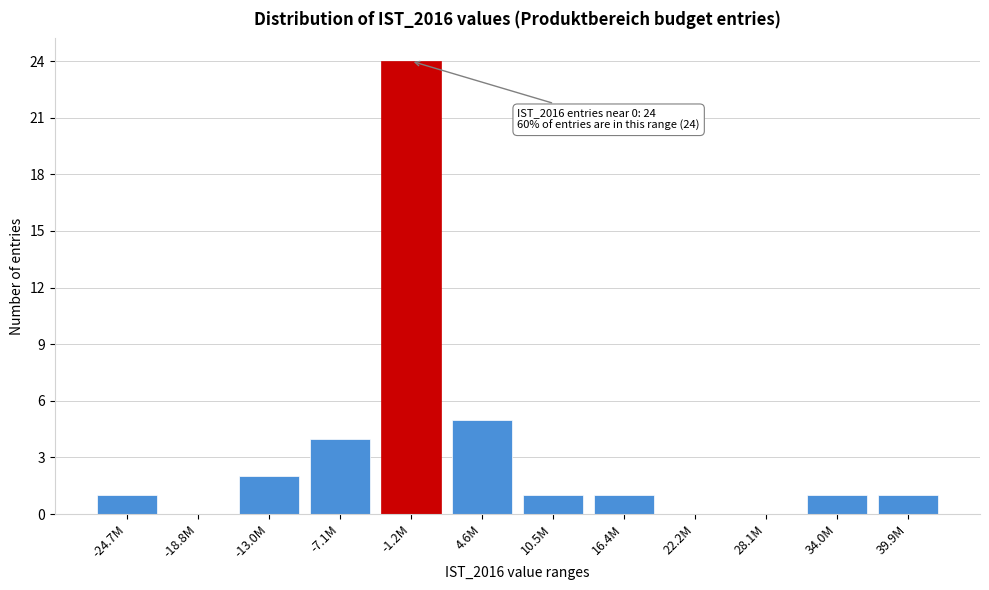

Reading left to right, transcribe all the data shown in this chart.

-24.7M=1	-18.8M=0	-13.0M=2	-7.1M=4	-1.2M=24	4.6M=5	10.5M=1	16.4M=1	22.2M=0	28.1M=0	34.0M=1	39.9M=1